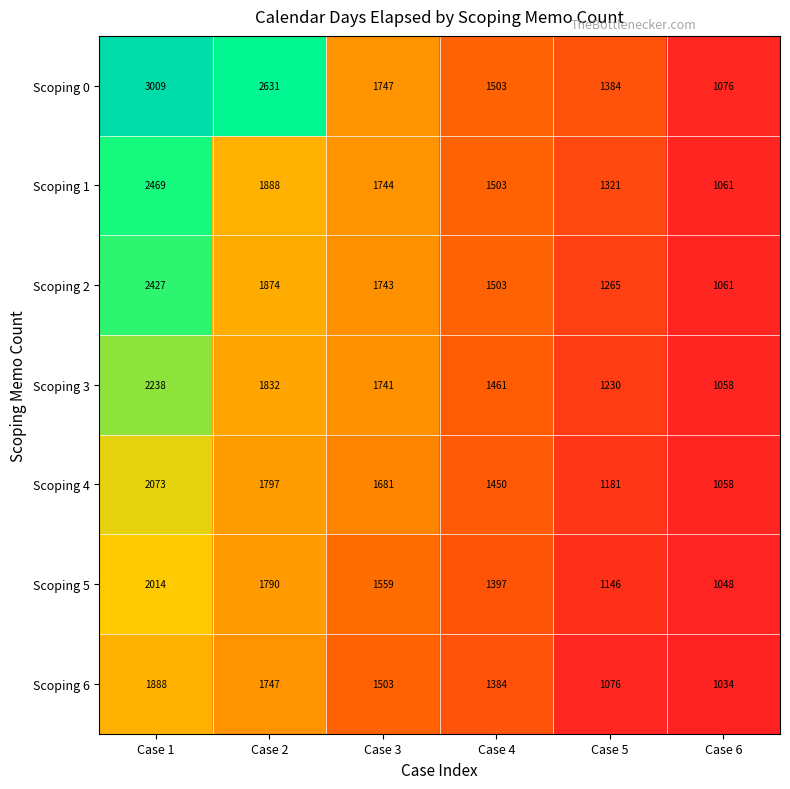

True or false: Scoping 3 has a value of 1741 at Case 3.

True